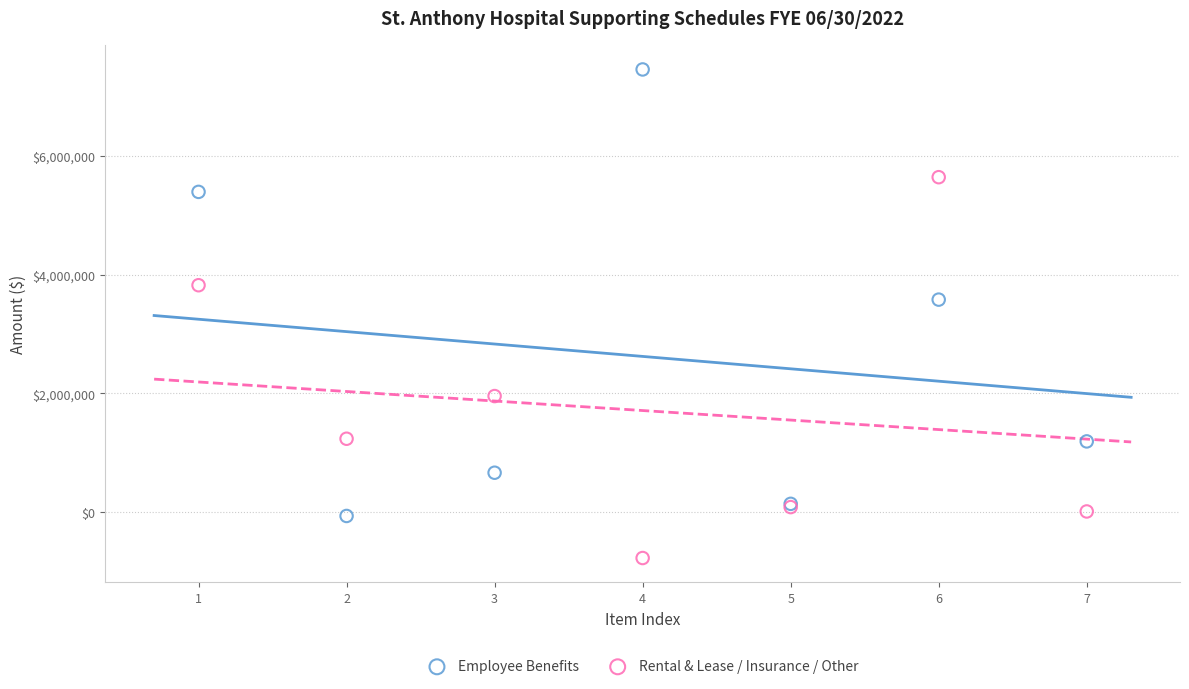

Which series contains the lowest Y value?

Rental & Lease / Insurance / Other